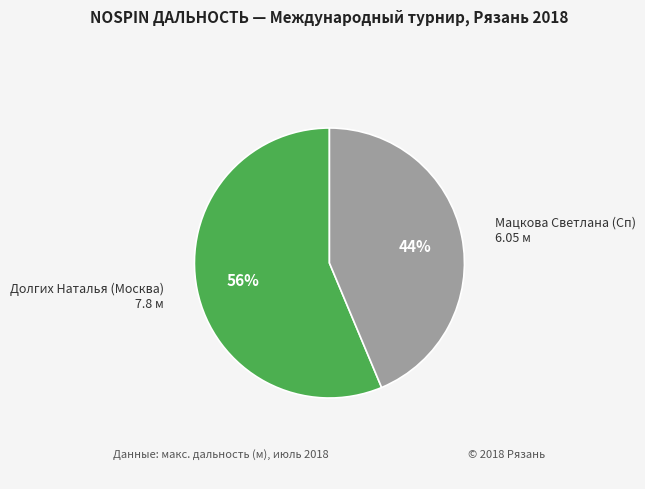

To the nearest percent, what is the average slice percentage?

50%